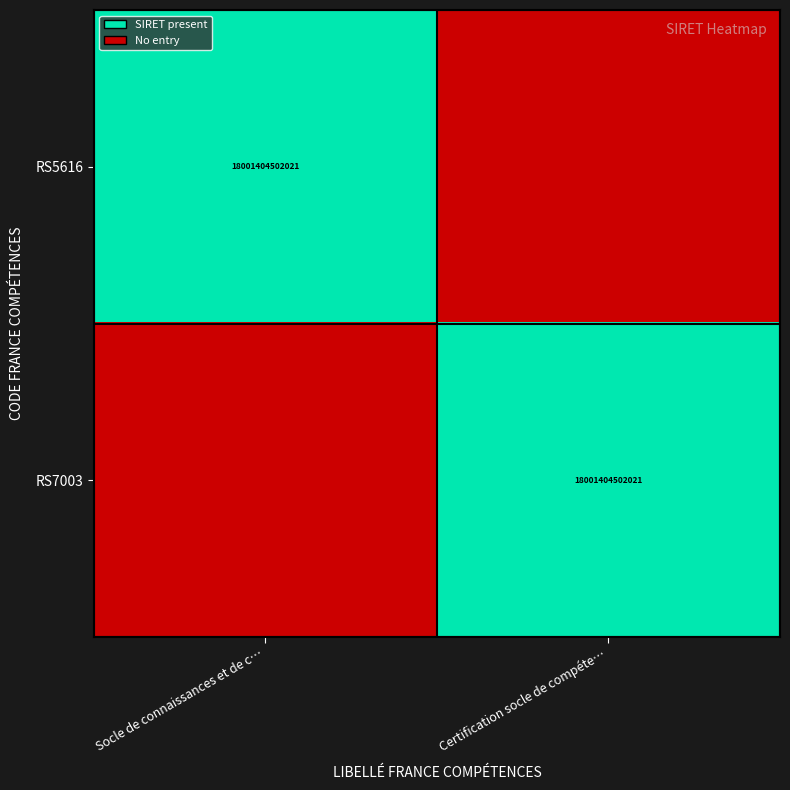

Is it true that RS5616 equals 18001404502021 at Socle de connaissances et de c…?

True